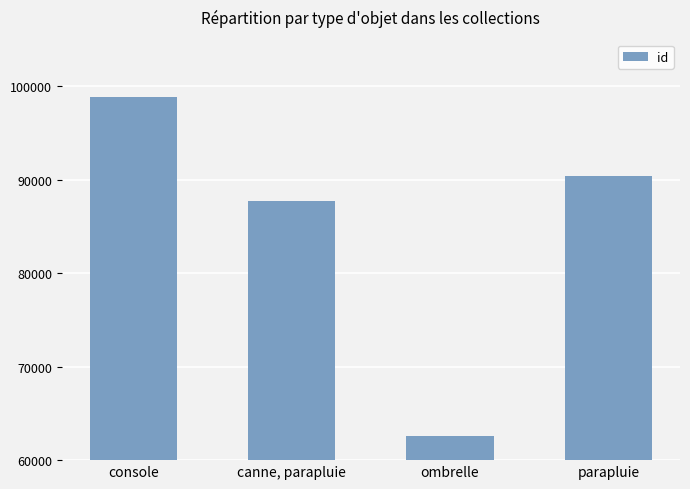

What is the sum of all values?

339528